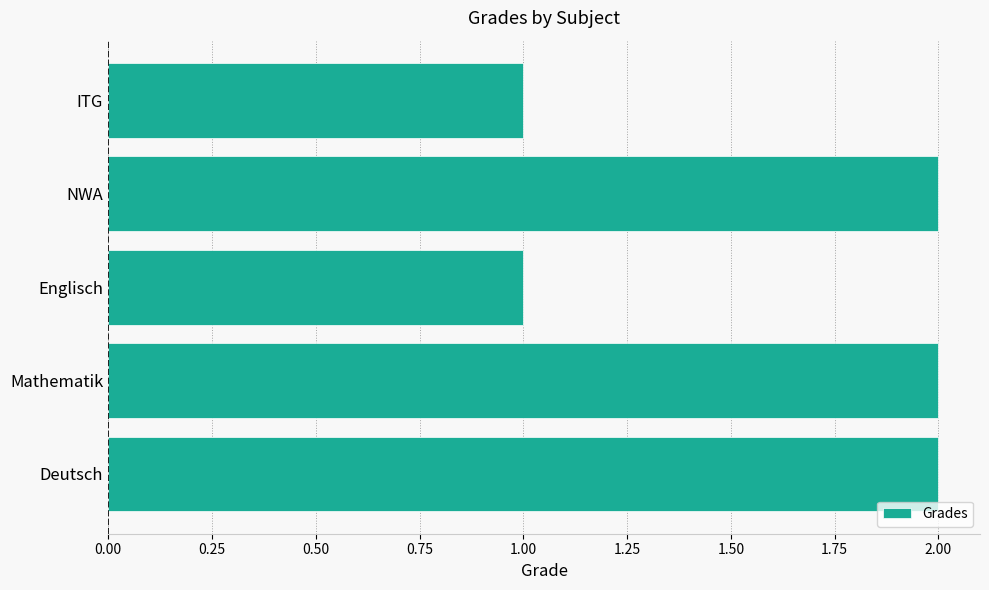

The chart shows a value of 1 at ITG. True or false?

True